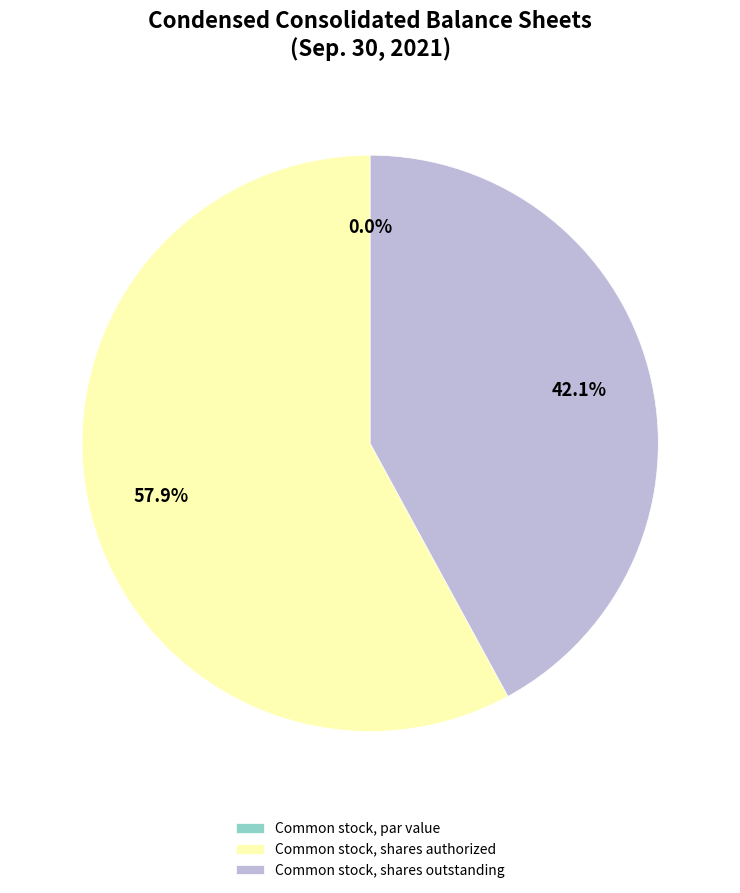

What percentage is NOT represented by Common stock, shares outstanding?

57.9%